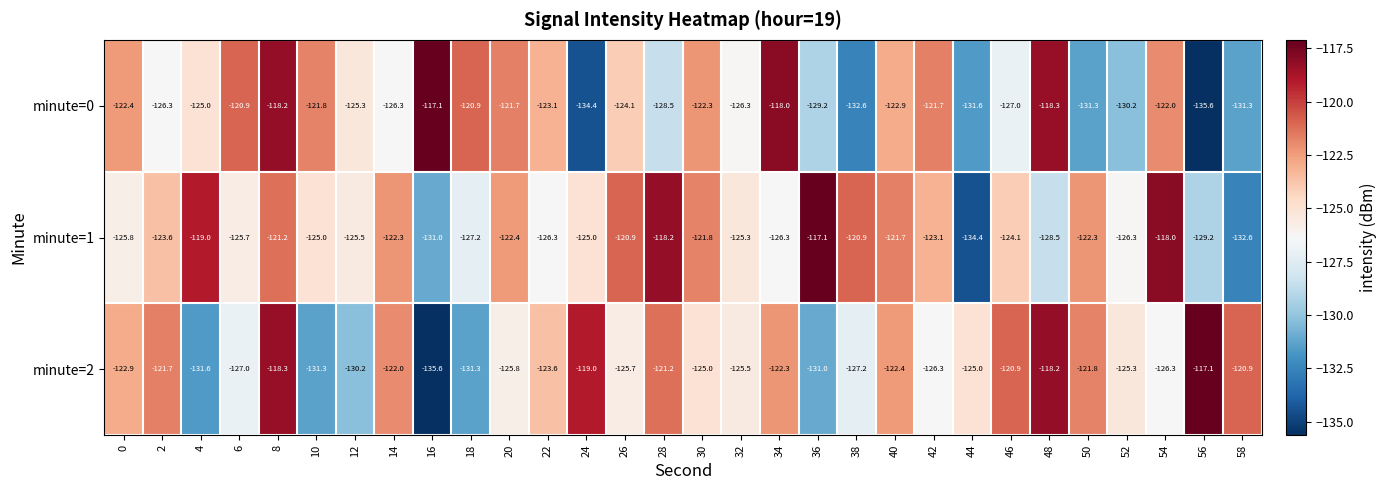

What is the difference between the highest and lowest values at 38?

11.7